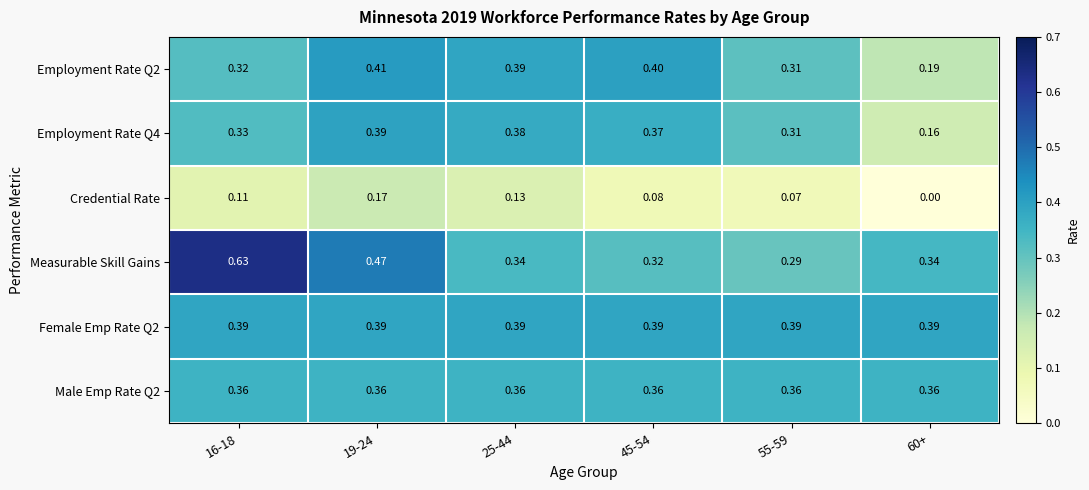

Is the value of Employment Rate Q4 at 25-44 greater than the value of Employment Rate Q2 at 55-59?

Yes